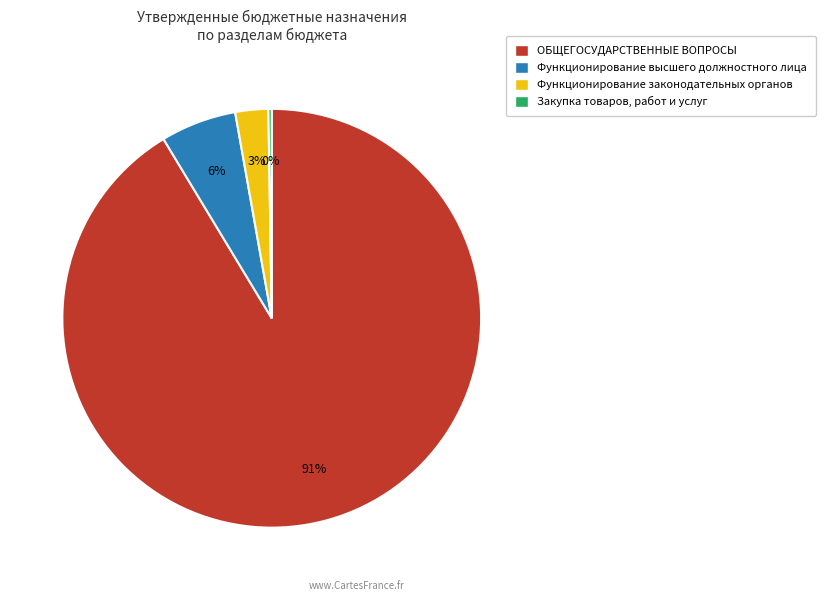

To the nearest percent, what is the average slice percentage?

25%